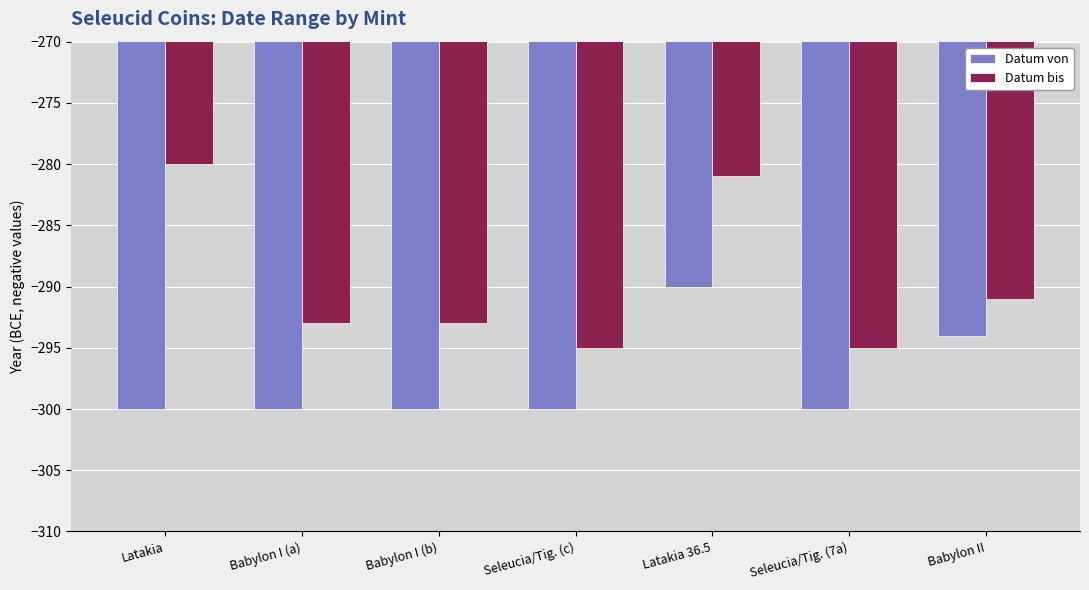

What are all the series names shown in the legend?

Datum von, Datum bis